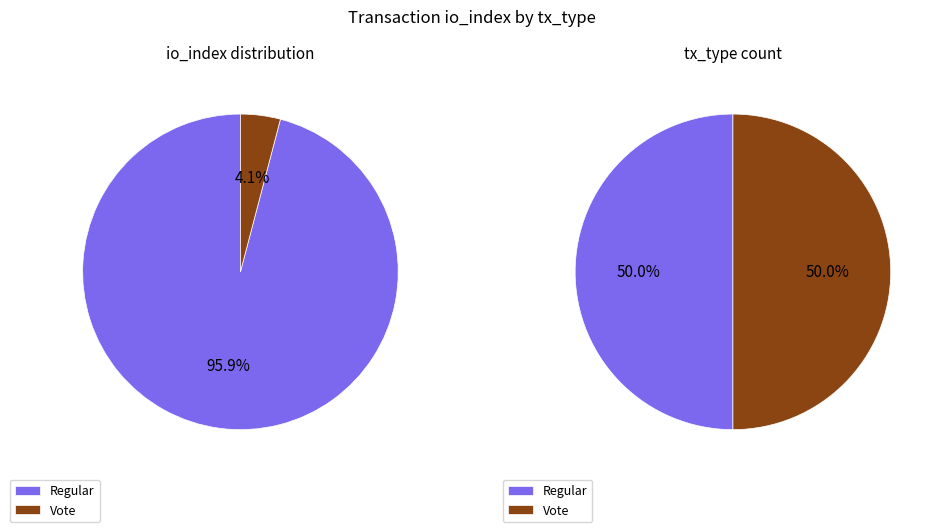

Do Vote (io_index=2) and Regular (io_index=47) together represent more than half of the pie?

Yes